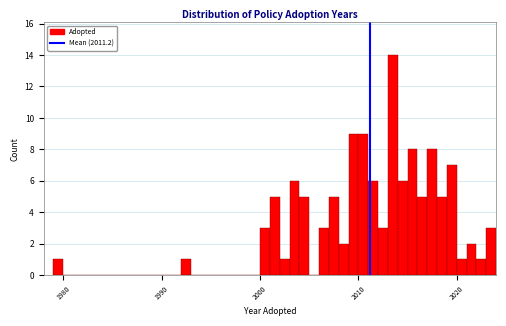

Around what value on the x-axis is the tallest bar? Give the approximate position of its centre, as read against the axis.

2014